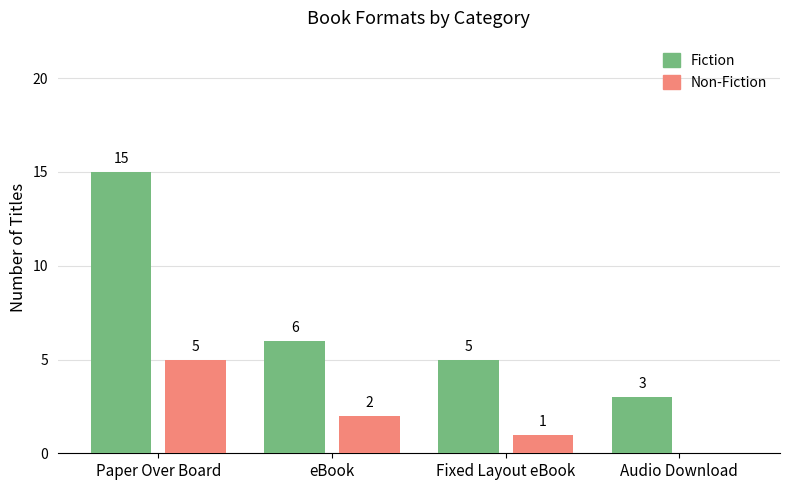

Reading right to left, what are all the values shown in this chart?

Fiction: Audio Download=3	Fixed Layout eBook=5	eBook=6	Paper Over Board=15
Non-Fiction: Audio Download=0	Fixed Layout eBook=1	eBook=2	Paper Over Board=5